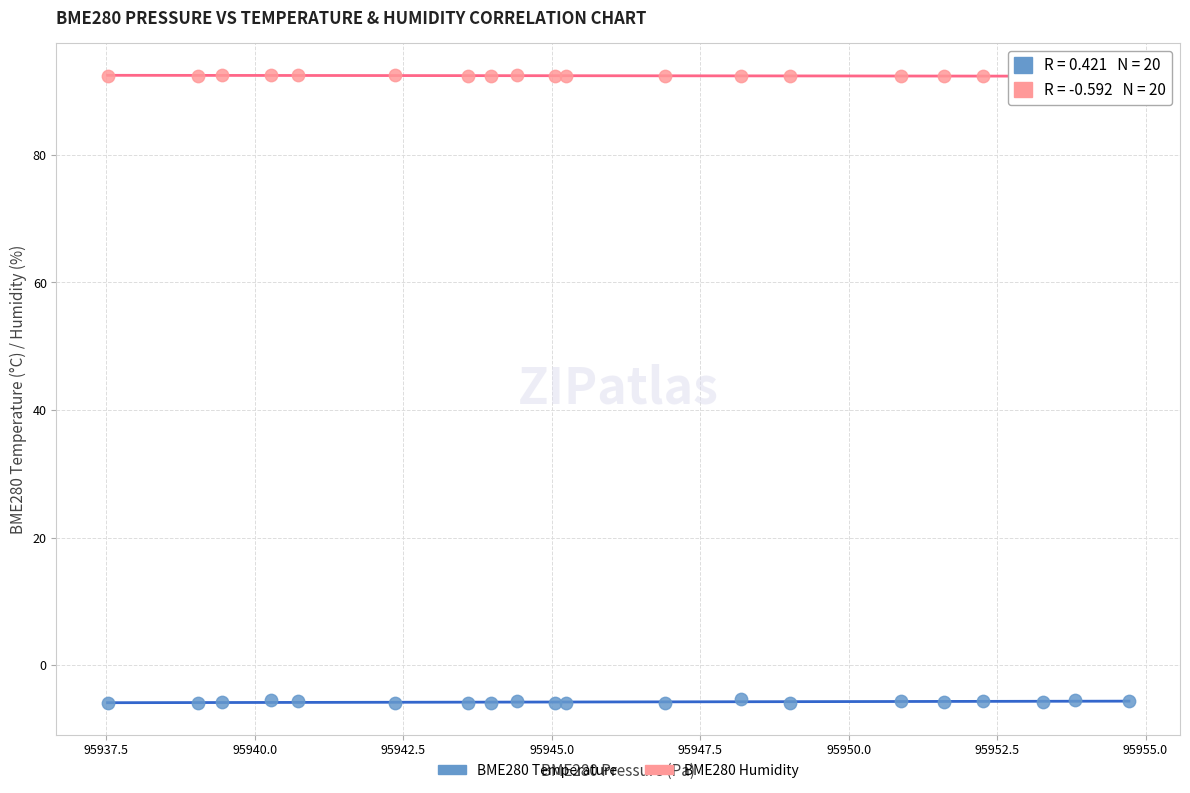

Across all data points, what is the range of X values (max minus min)?

17.2